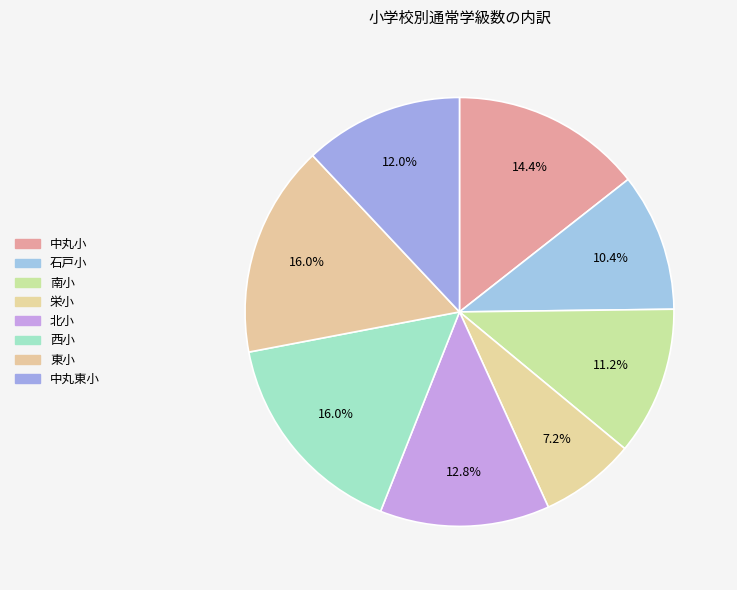

True or false: 西小 accounts for 30% of the total.

False